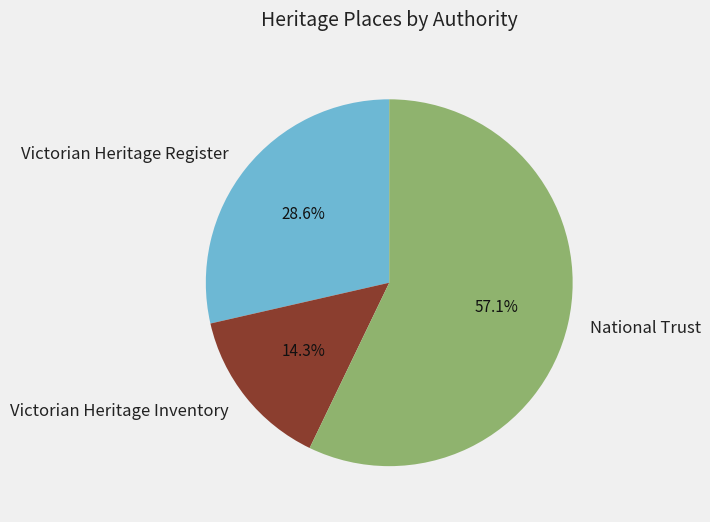

Which has a higher value, Victorian Heritage Register or Victorian Heritage Inventory?

Victorian Heritage Register